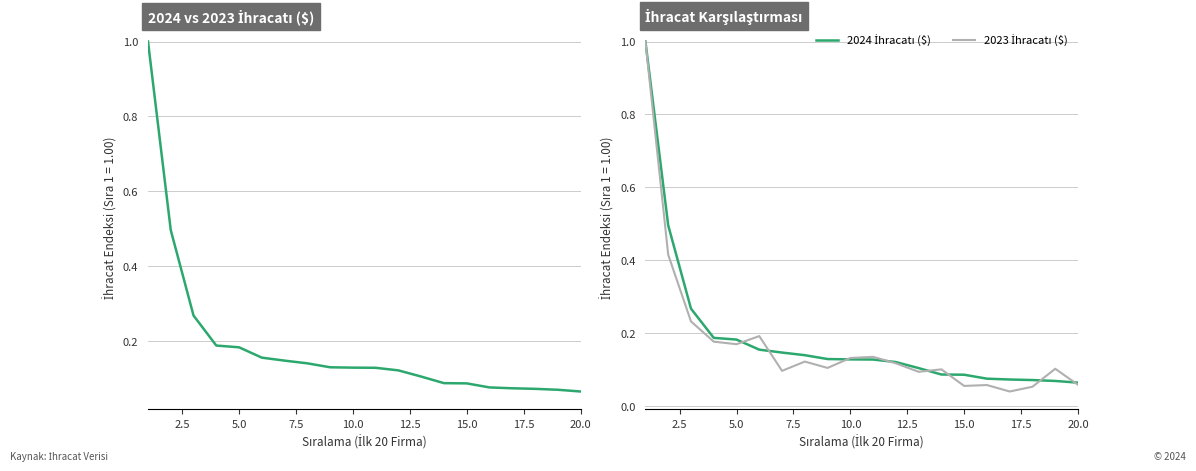

How many interior local valleys does the 2023 İhracatı ($) series have?

6